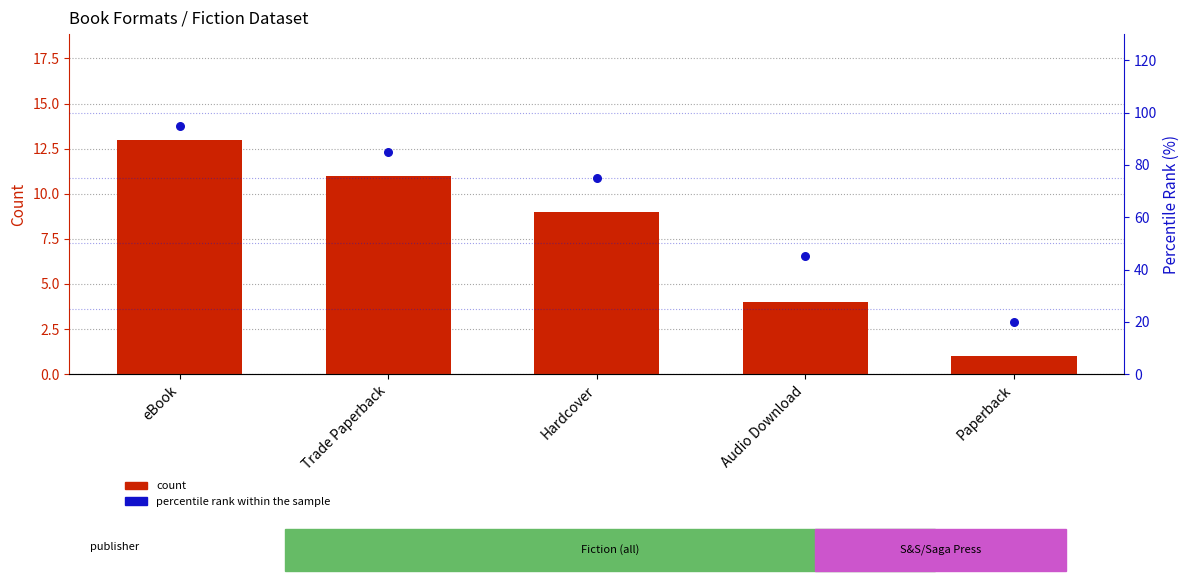

Is the value of percentile rank within the sample at eBook greater than the value of count at Paperback?

Yes